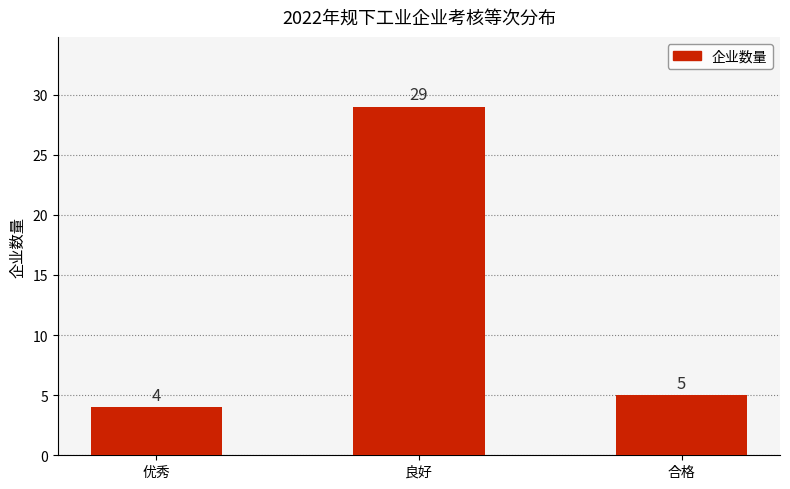

Count the number of data series in this chart.

1